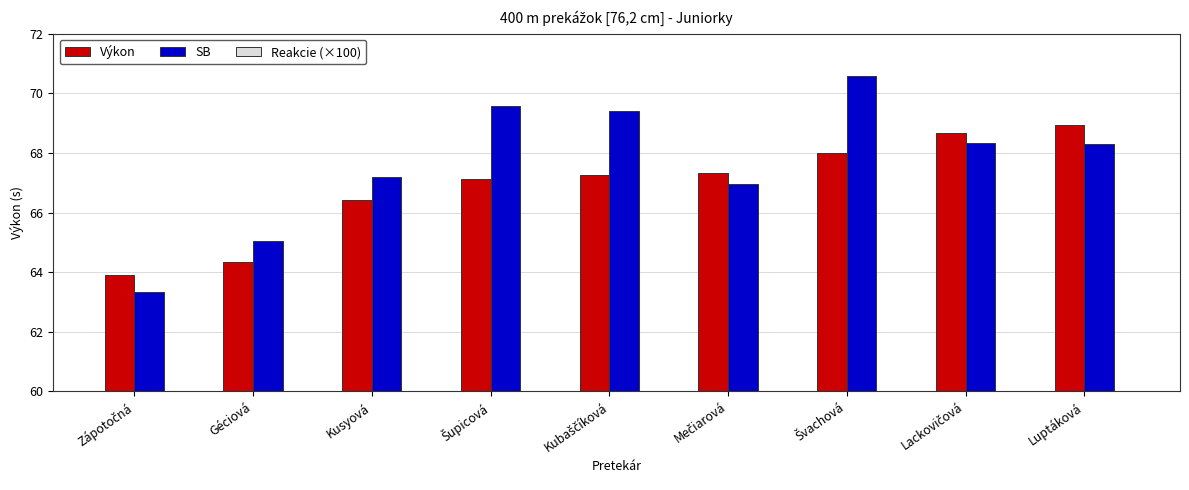

Which category has the lowest value across all series?

Šupicová